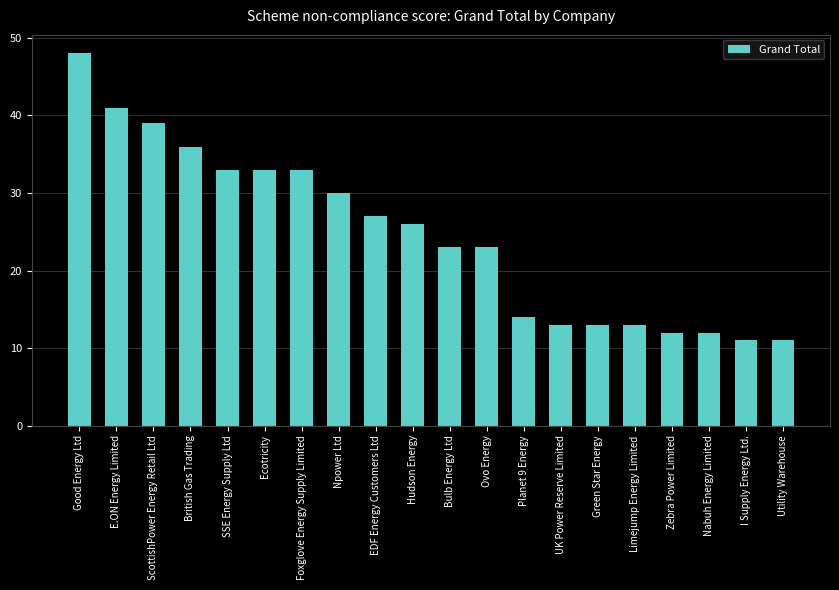

How many data points are less than 26?

10